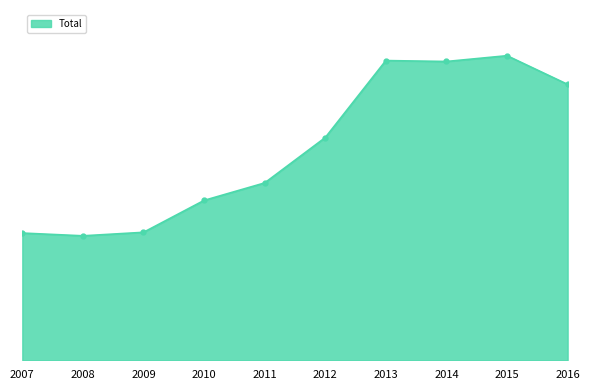

Does the chart have visible grid lines?

No